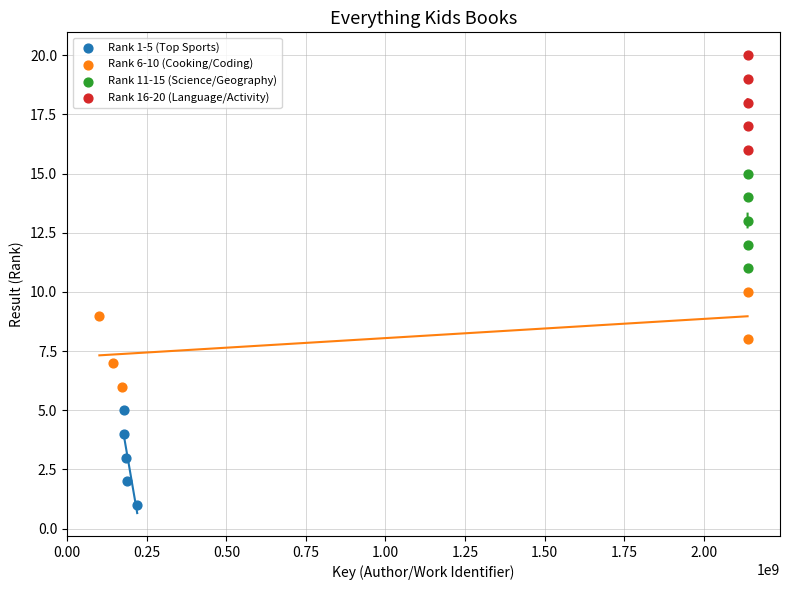

Which series reaches the minimum Y coordinate?

Rank 1-5 (Top Sports)